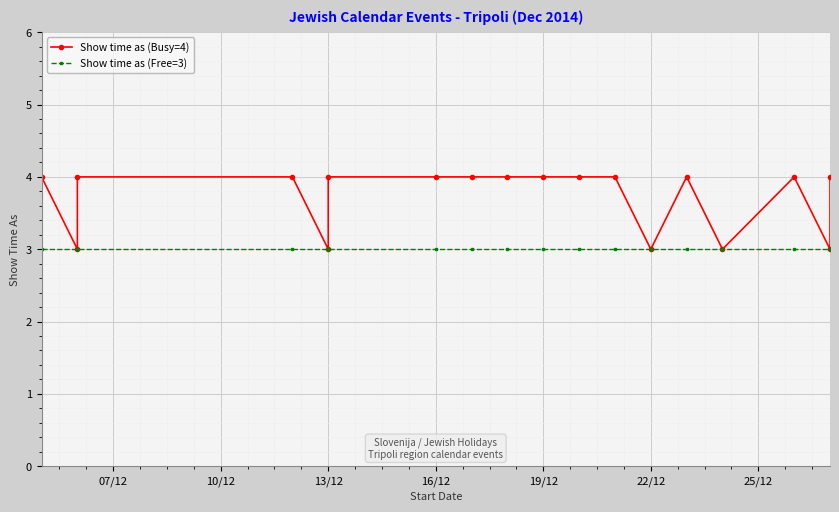

What are all the series names shown in the legend?

Show time as (Busy=4), Show time as (Free=3)